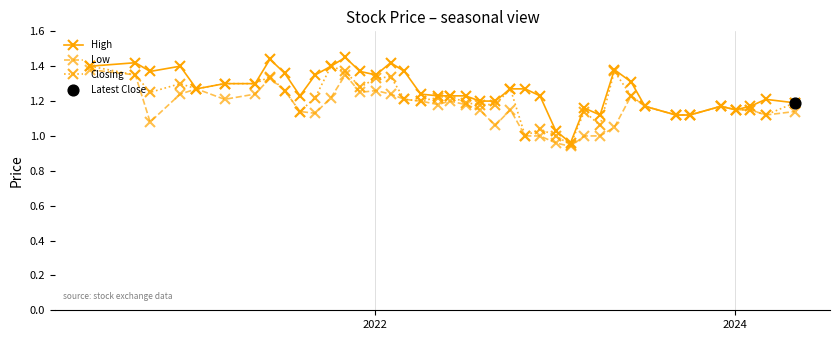

Which series has the largest range (max minus min)?

High